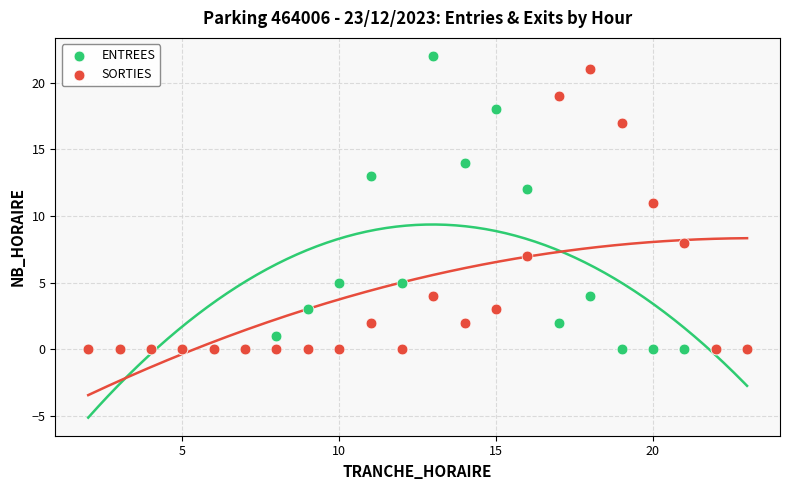

In the SORTIES series, what Y value is closest to 10?

11